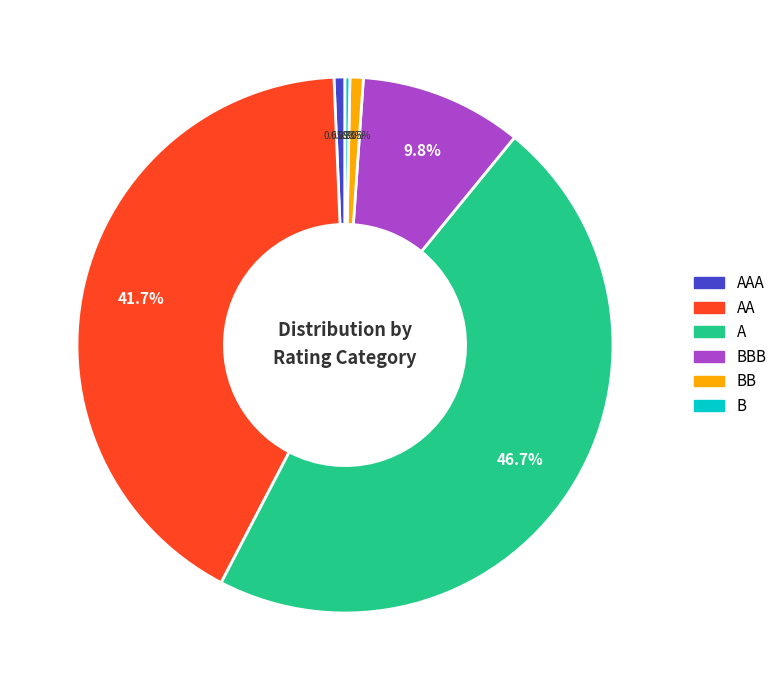

To the nearest percent, what percentage of the pie is AAA?

1%